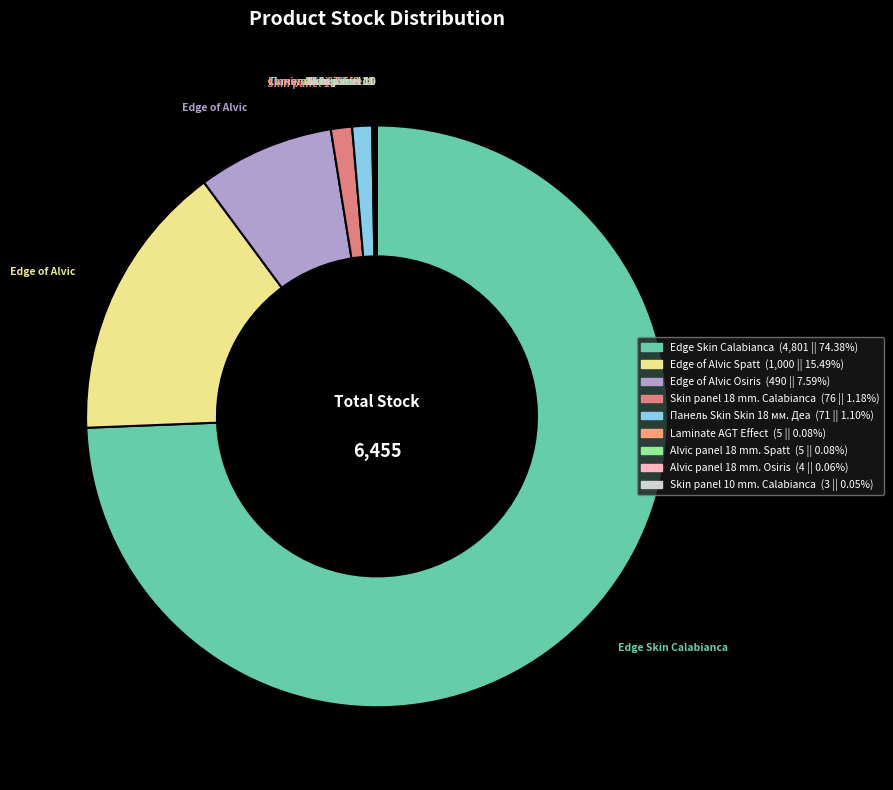

Is there any slice that represents more than half of the pie?

Yes